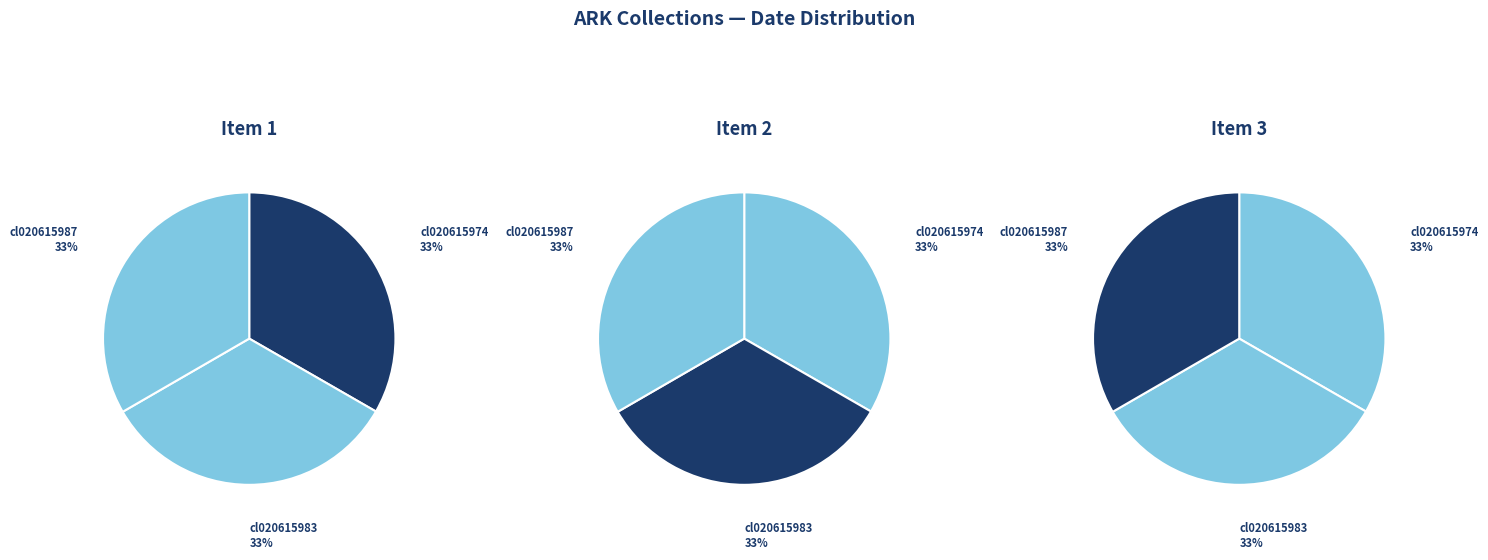

Count the number of slices in the pie.

3